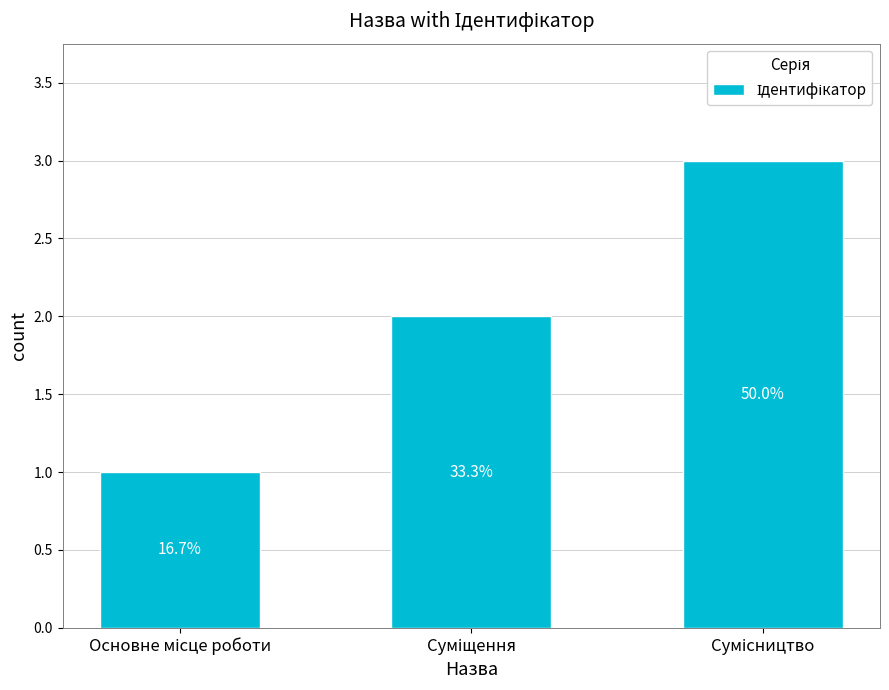

The chart shows a value of 3 at Сумісництво. True or false?

True